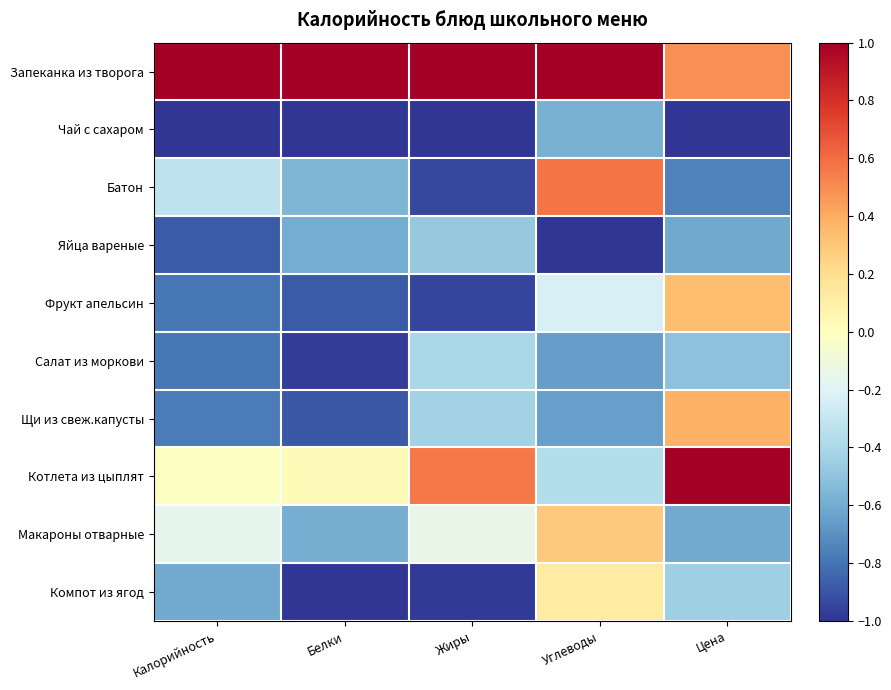

At Жиры, list the series in order from largest to smallest.

Запеканка из творога, Котлета из цыплят, Макароны отварные, Салат из моркови, Щи из свеж.капусты, Яйца вареные, Батон, Фрукт апельсин, Компот из ягод, Чай с сахаром